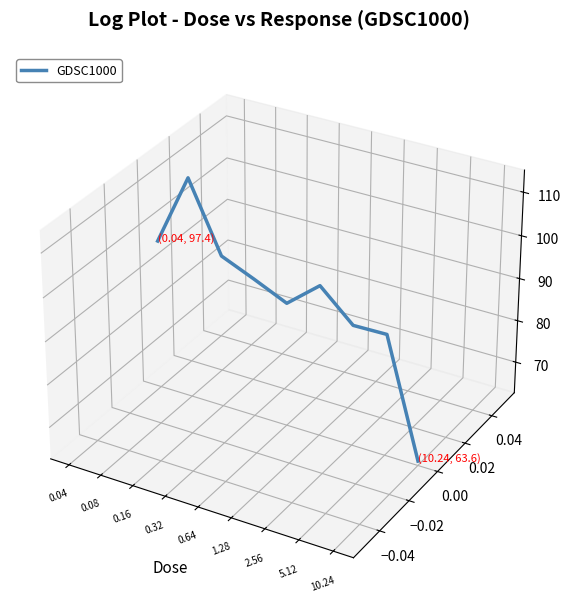

Is this an area chart (filled region under the line)?

No